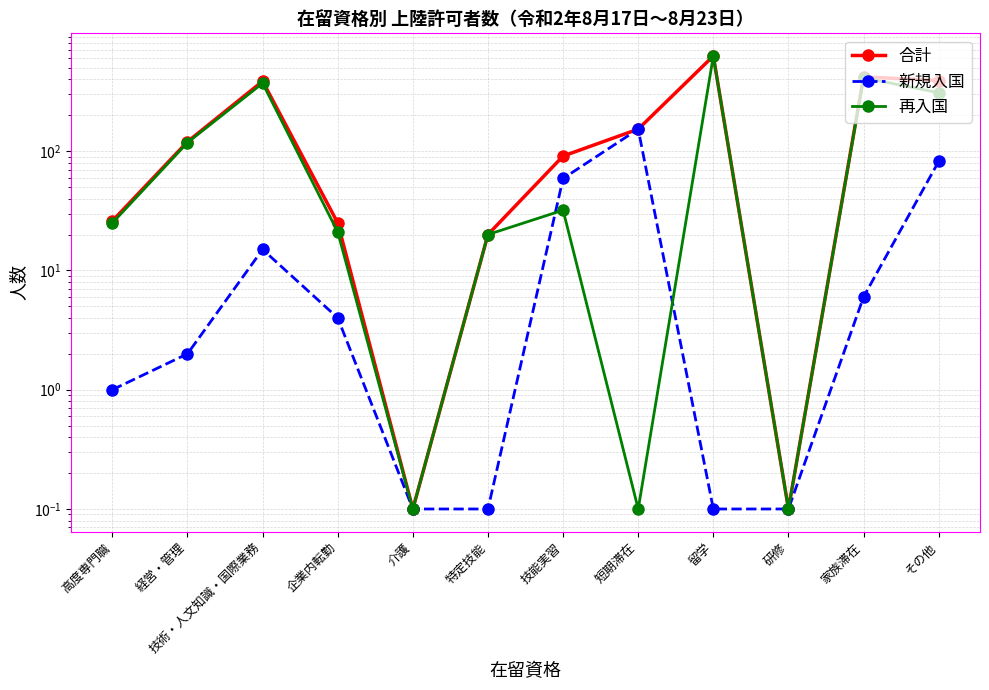

Reading left to right, what are all the values shown in this chart?

合計: 高度専門職=26.0	経営・管理=120.0	技術・人文知識・国際業務=386.0	企業内転勤=25.0	介護=0.1	特定技能=20.0	技能実習=91.0	短期滞在=153.0	留学=628.0	研修=0.1	家族滞在=419.0	その他=391.0
新規入国: 高度専門職=1.0	経営・管理=2.0	技術・人文知識・国際業務=15.0	企業内転勤=4.0	介護=0.1	特定技能=0.1	技能実習=59.0	短期滞在=153.0	留学=0.1	研修=0.1	家族滞在=6.0	その他=82.0
再入国: 高度専門職=25.0	経営・管理=118.0	技術・人文知識・国際業務=371.0	企業内転勤=21.0	介護=0.1	特定技能=20.0	技能実習=32.0	短期滞在=0.1	留学=628.0	研修=0.1	家族滞在=413.0	その他=309.0